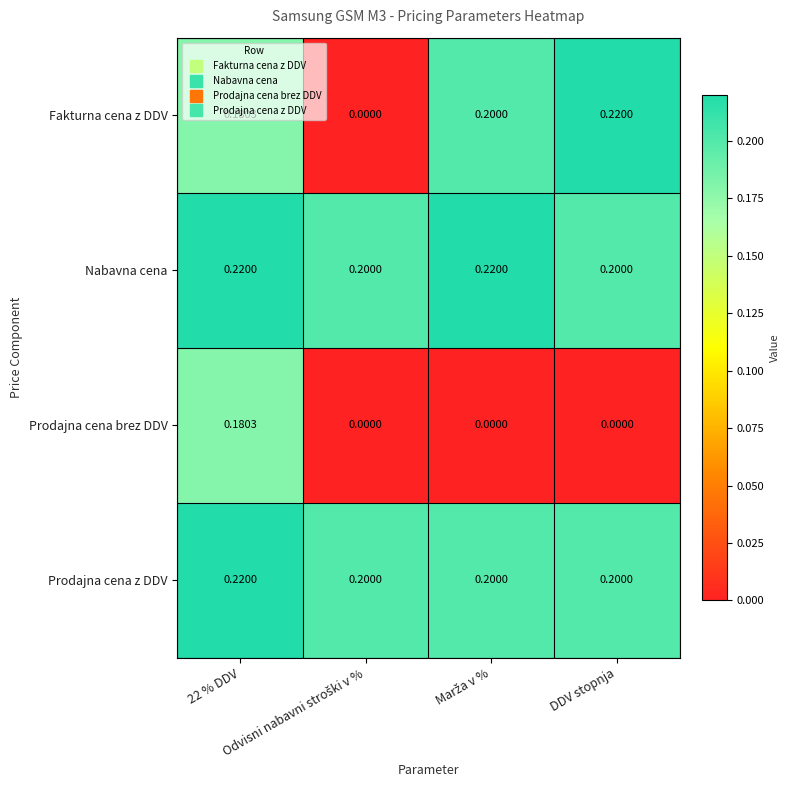

At how many categories does at least one series exceed 0?

4